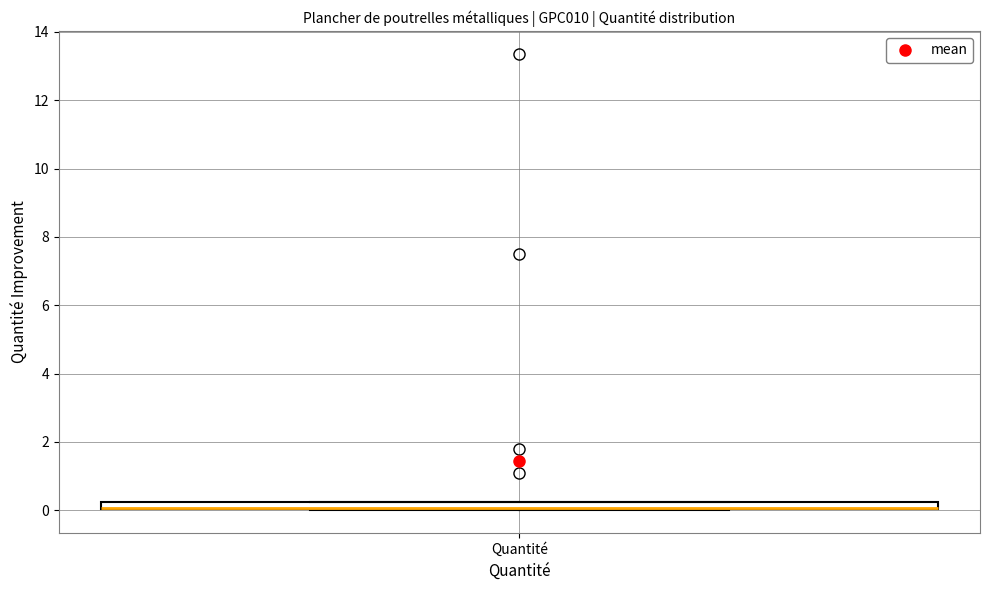

Where is the upper edge of the box for Quantité on the y-axis? The values are not printed on the chart, so give them approximately, as read against the axis.

0.2